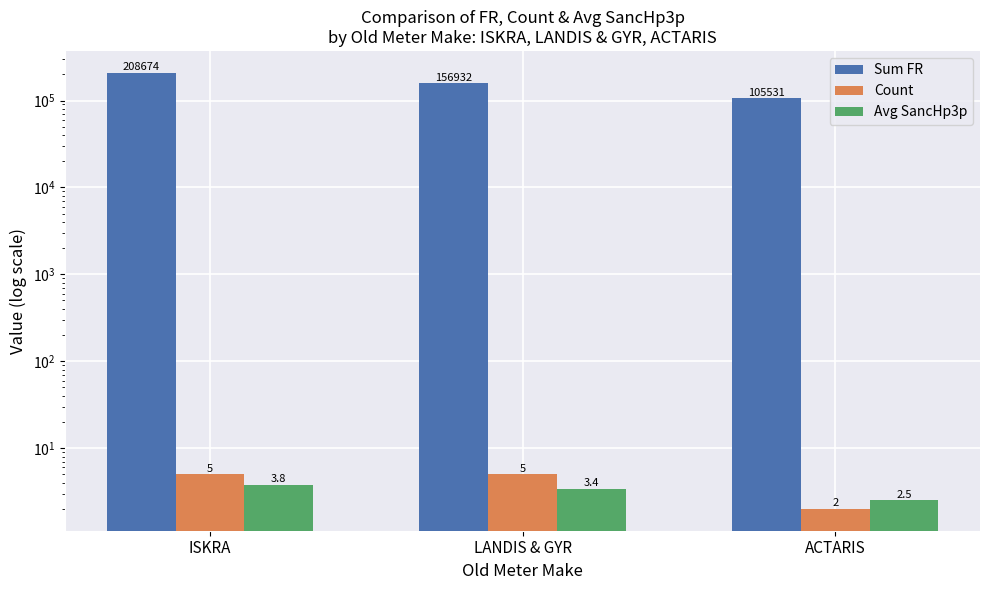

True or false: Avg SancHp3p has a value of 3.8 at ISKRA.

True